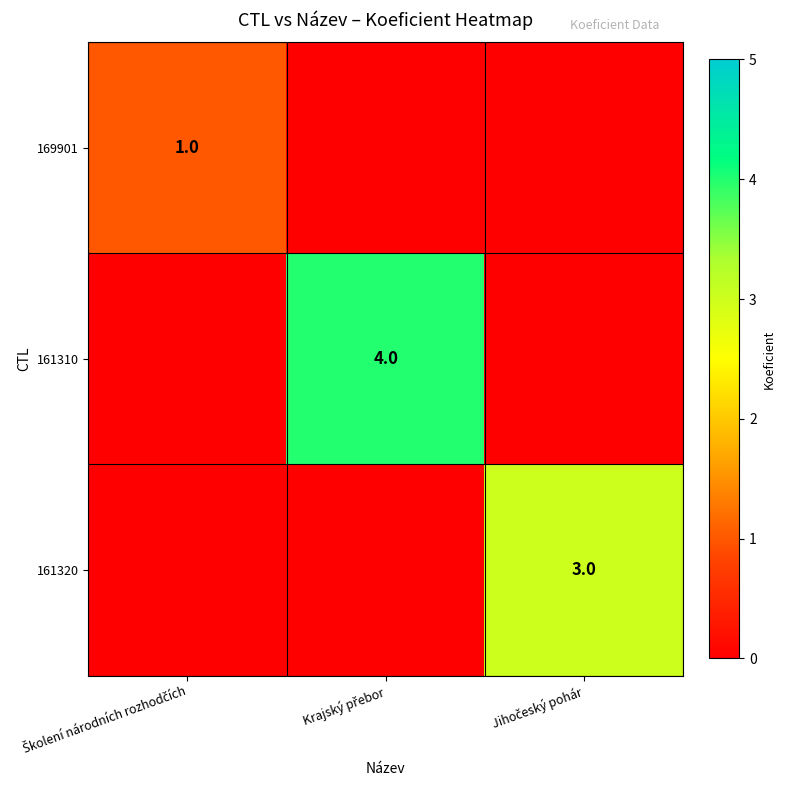

True or false: 161310 has a value of 2 at Jihočeský pohár.

False